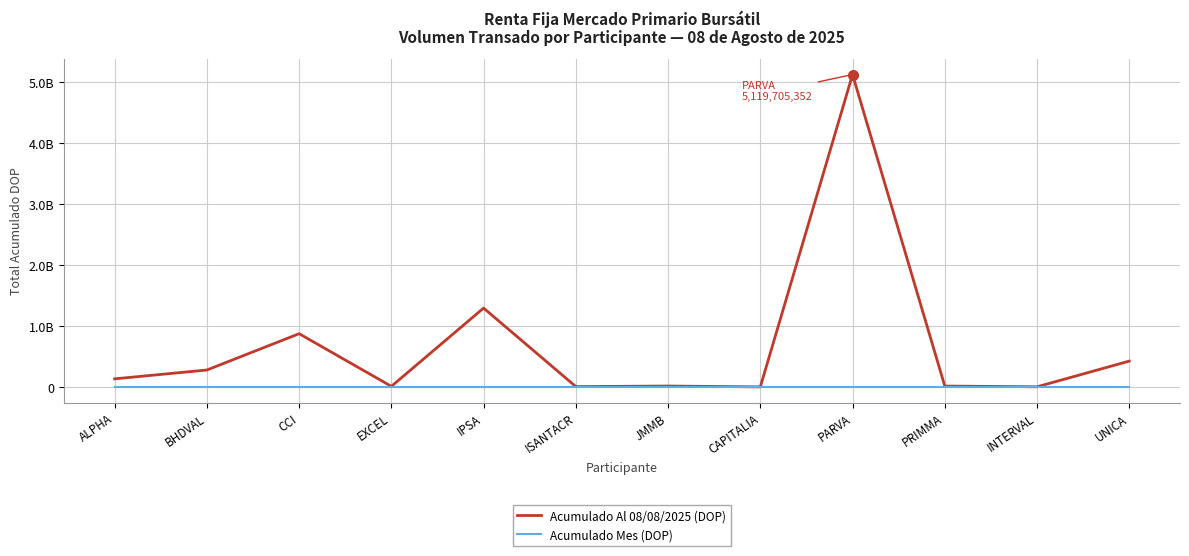

List the labels in order of Acumulado Mes (DOP) value, smallest first.

ALPHA, BHDVAL, CCI, EXCEL, IPSA, ISANTACR, JMMB, CAPITALIA, PARVA, PRIMMA, INTERVAL, UNICA